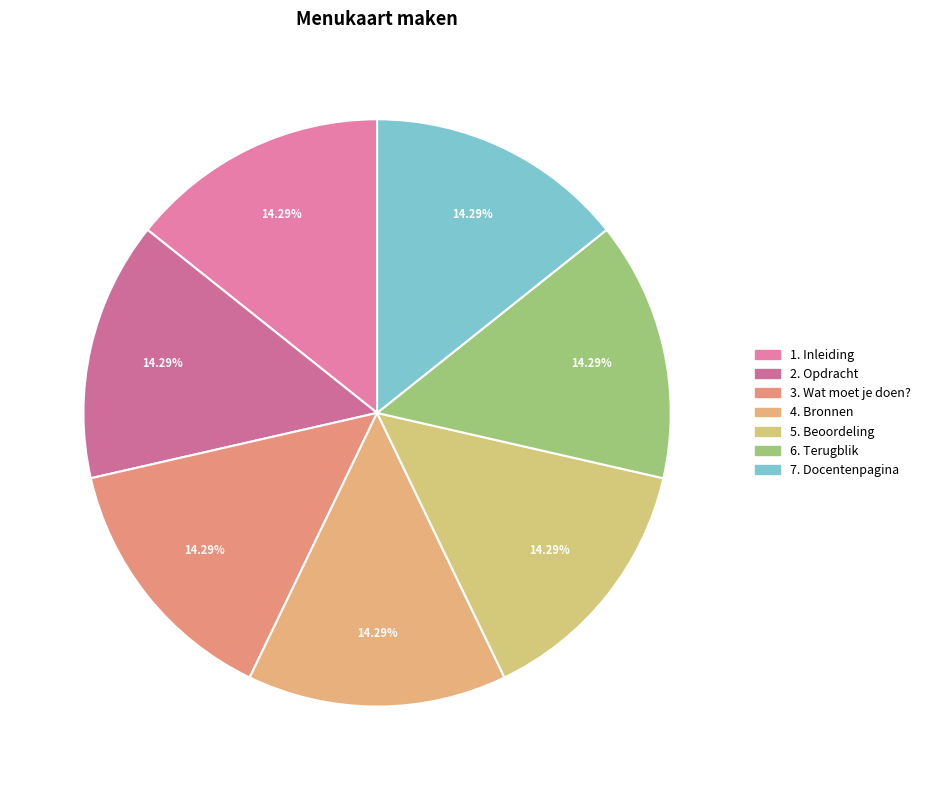

Rank the categories by value from highest to lowest.

7. Docentenpagina, 6. Terugblik, 5. Beoordeling, 4. Bronnen, 3. Wat moet je doen?, 2. Opdracht, 1. Inleiding